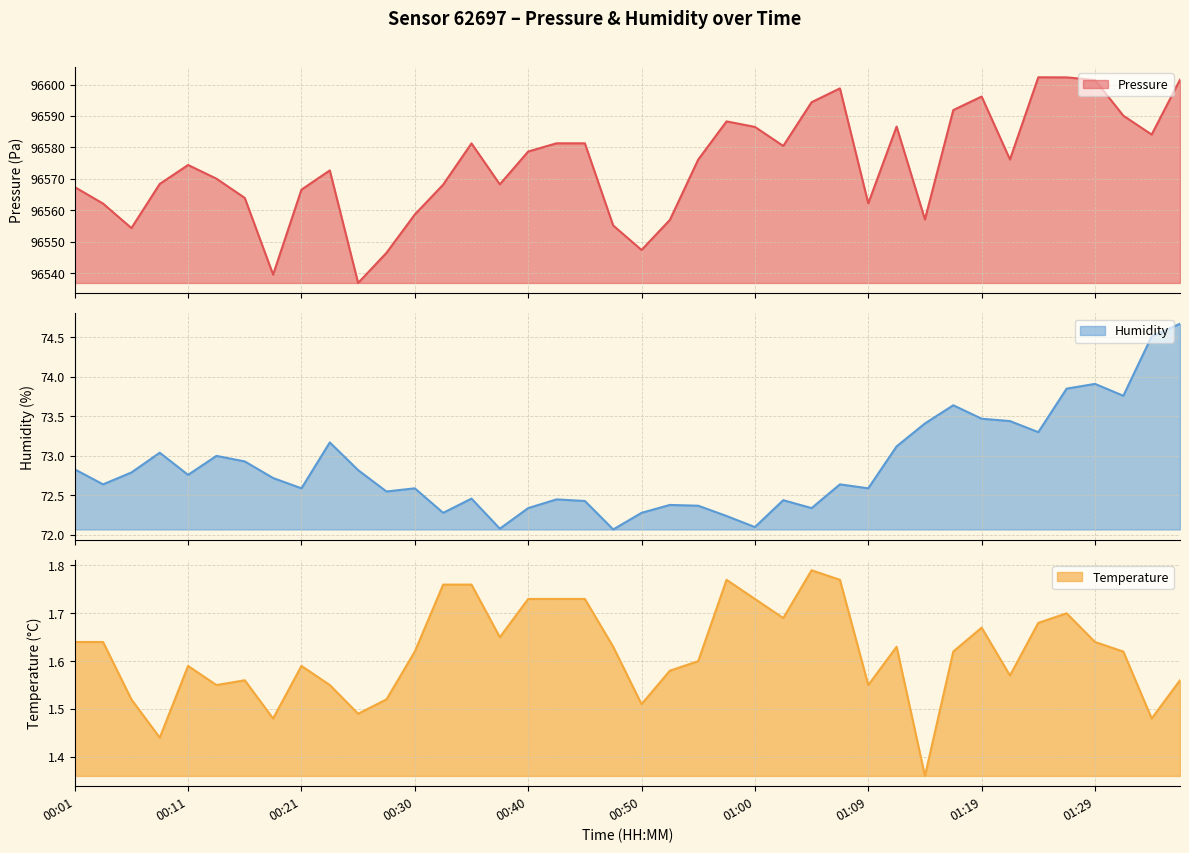

What is the smallest value displayed?

1.4